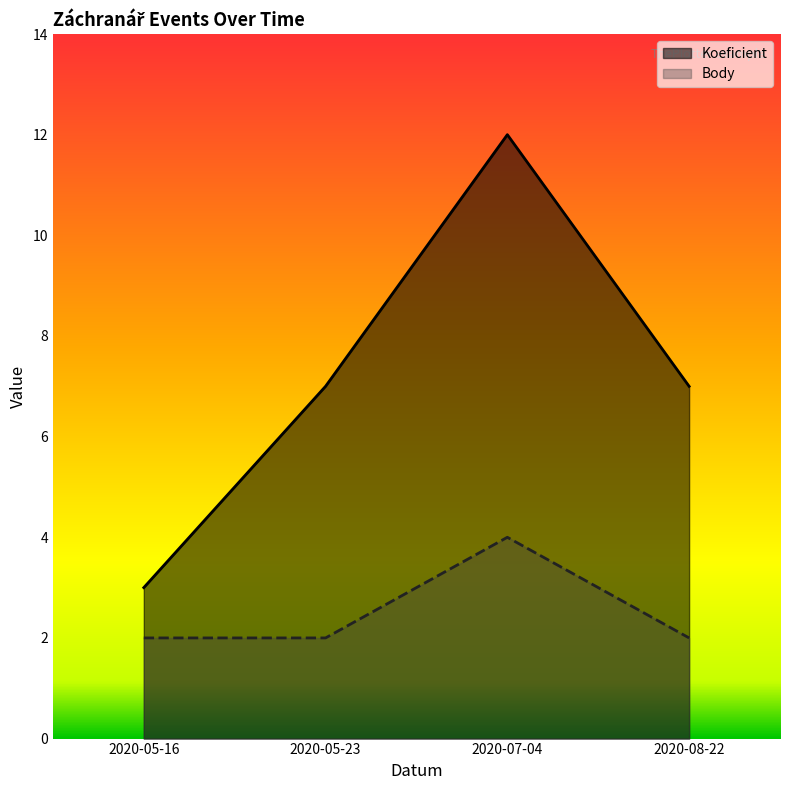

Which series has the widest spread of values?

Koeficient